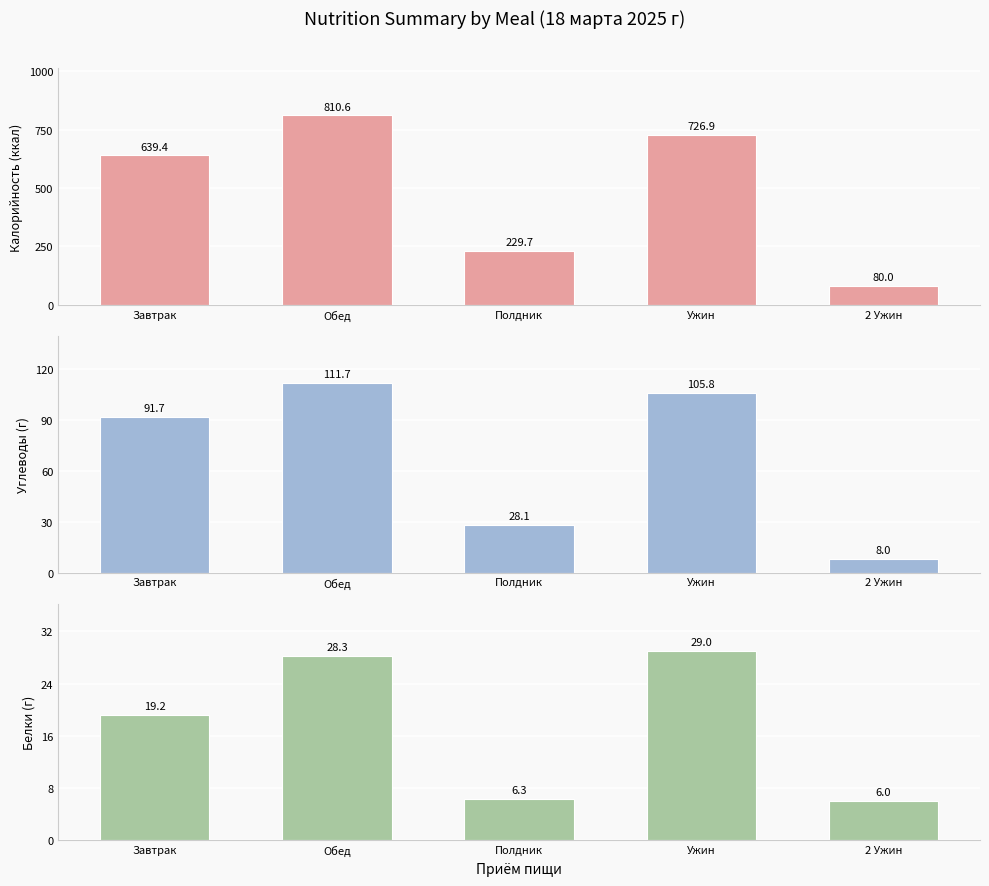

Which label corresponds to the smallest value in the chart?

2 Ужин